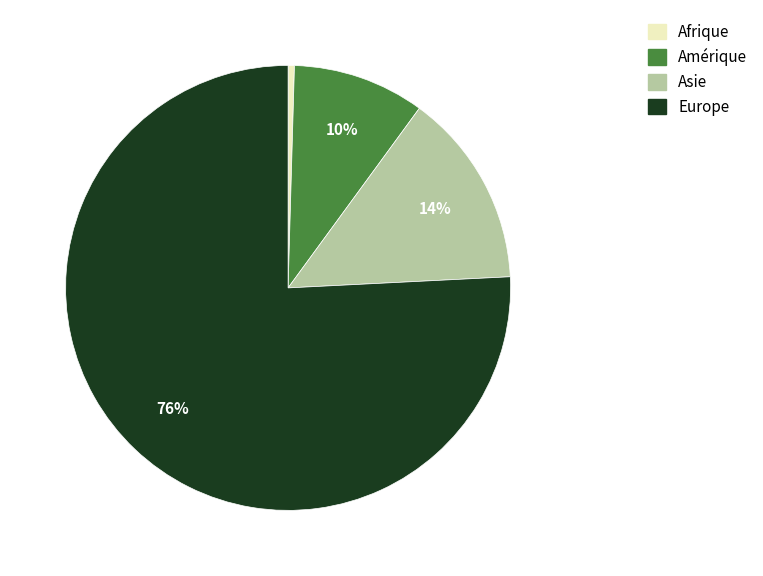

To the nearest percent, what is the combined percentage of Afrique and Europe?

76%